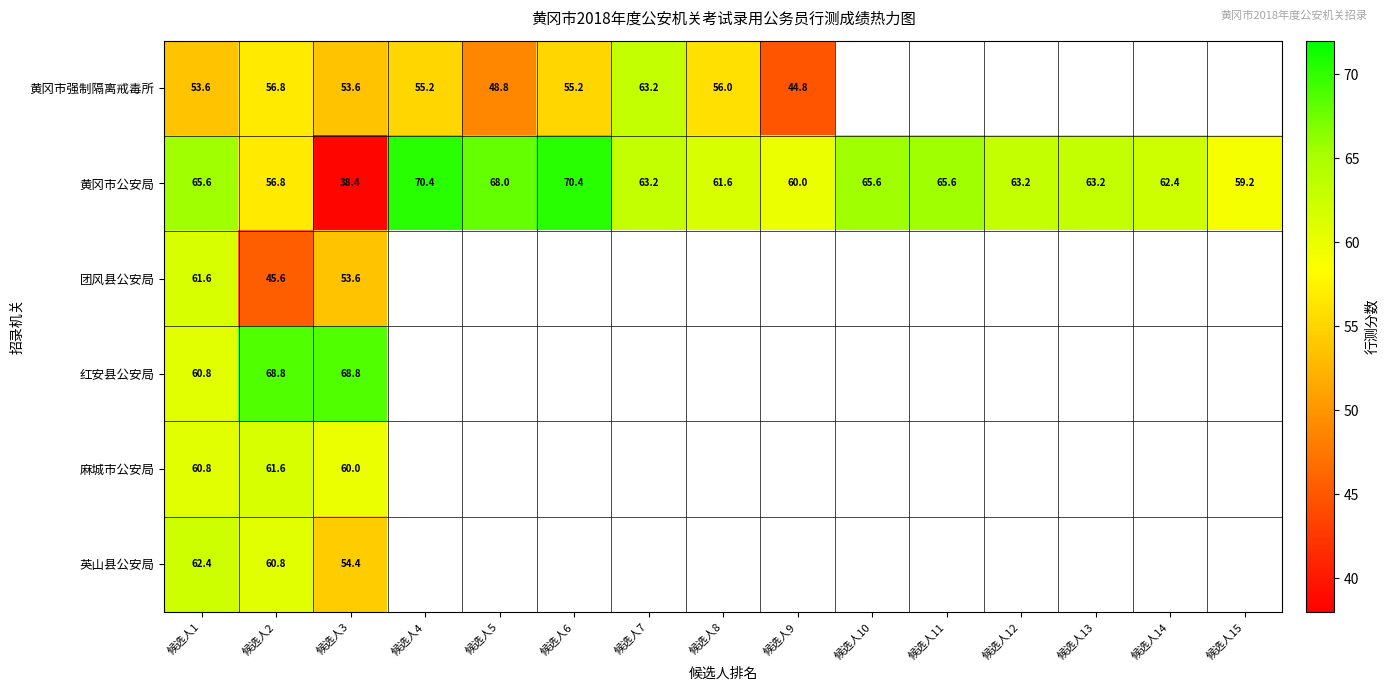

Is it true that 黄冈市公安局 equals 68.0 at 候选人5?

True